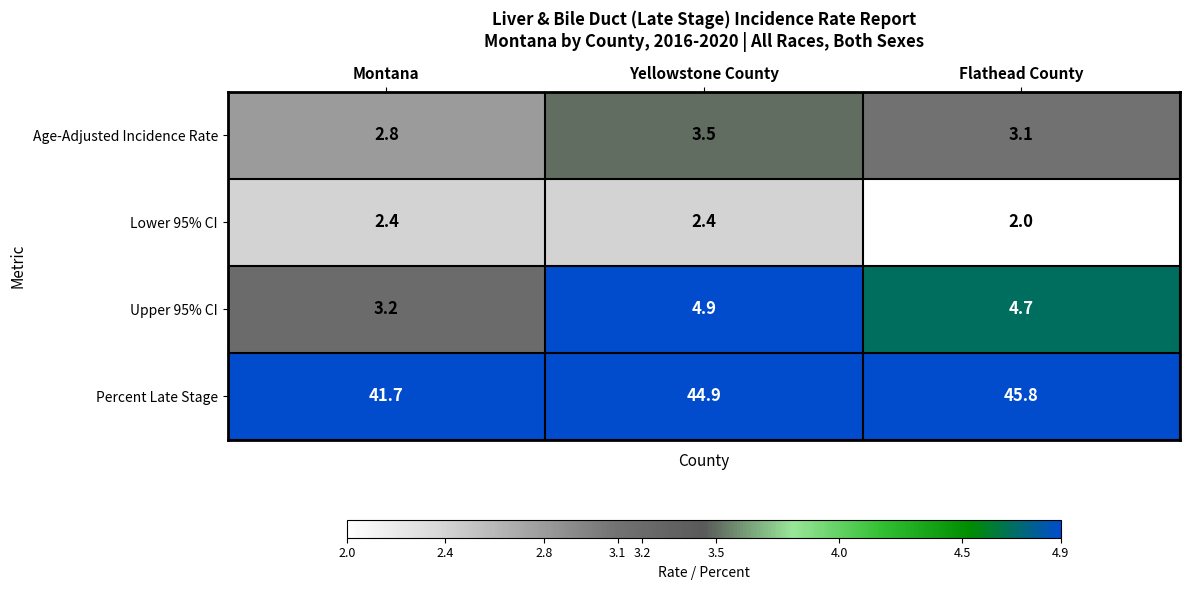

Rank the series by their maximum value, from lowest to highest.

Lower 95% CI, Age-Adjusted Incidence Rate, Upper 95% CI, Percent Late Stage